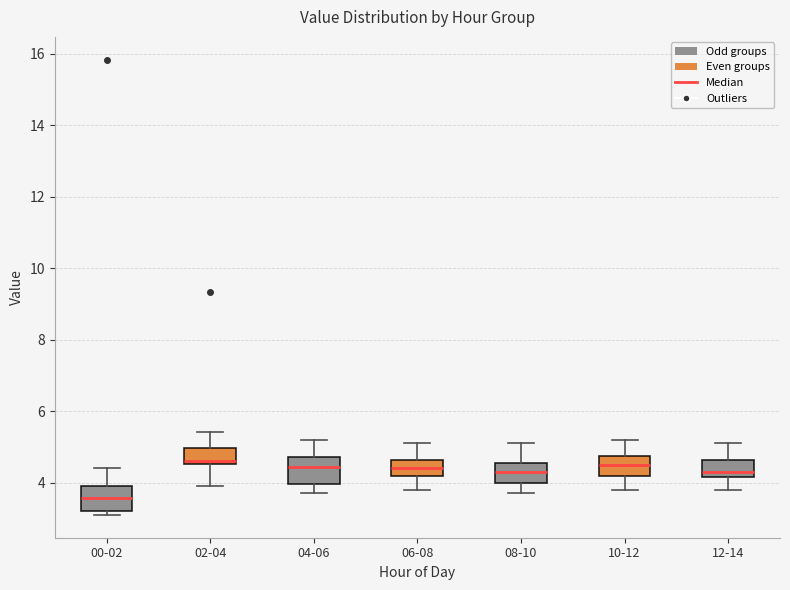

Reading left to right, read every box against the y-axis: the position of its median line, the range the box covers, and the ends of its whiskers. The values are not printed on the chart, so give them approximately, as read against the axis.

00-02: median 3.6, box 3.2 to 4.0, whiskers 3.2 (just below the box's lower edge) to 4.4
02-04: median 4.6 (just above the box's lower edge), box 4.6 to 5.0, whiskers 4.0 to 5.4
04-06: median 4.4, box 4.0 to 4.8, whiskers 3.8 to 5.2
06-08: median 4.4, box 4.2 to 4.6, whiskers 3.8 to 5.2
08-10: median 4.4, box 4.0 to 4.6, whiskers 3.8 to 5.2
10-12: median 4.6, box 4.2 to 4.8, whiskers 3.8 to 5.2
12-14: median 4.4, box 4.2 to 4.6, whiskers 3.8 to 5.2